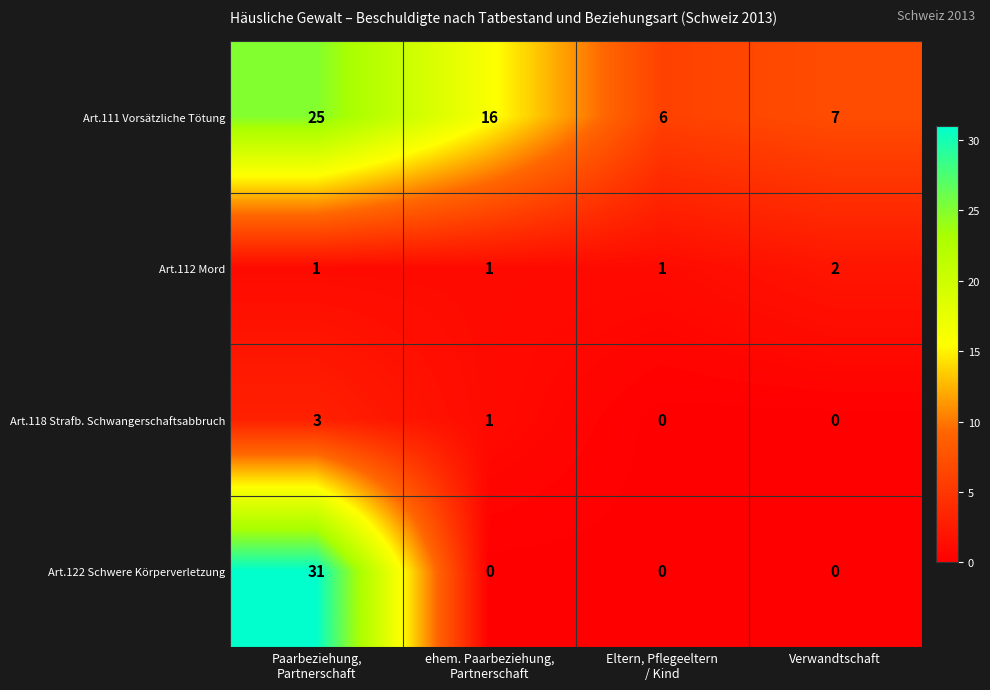

What is the difference between the highest and lowest values at Verwandtschaft?

7